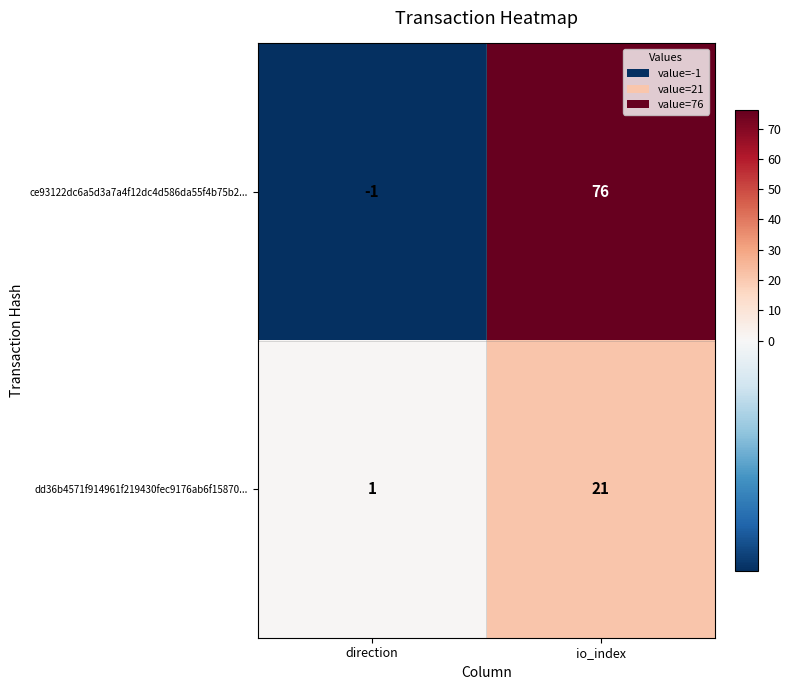

What is the difference between the maximum and minimum values in the dd36b4571f914961f219430fec9176ab6f15870... series?

20